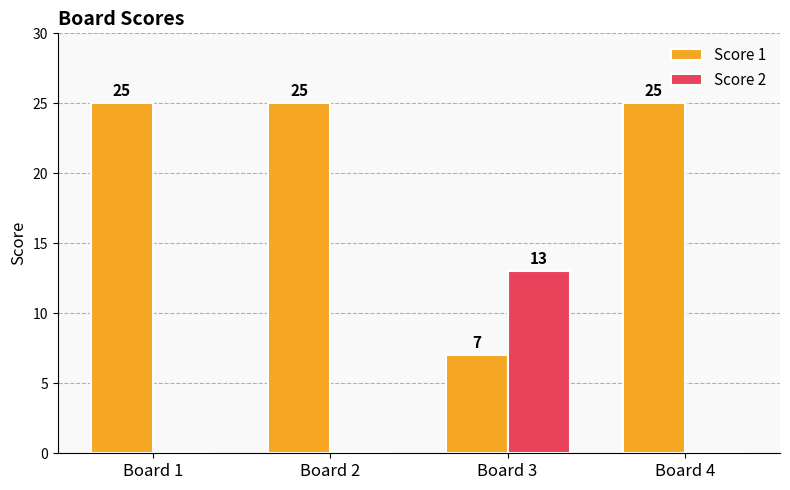

What is the maximum value shown in the chart?

25